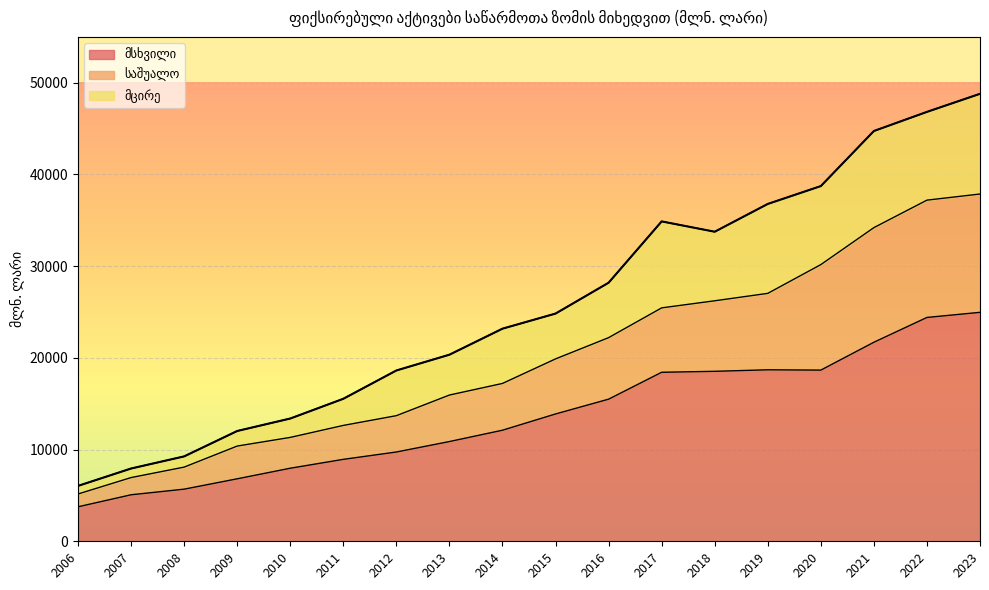

What is the total value across all series at 2019?

36785.1